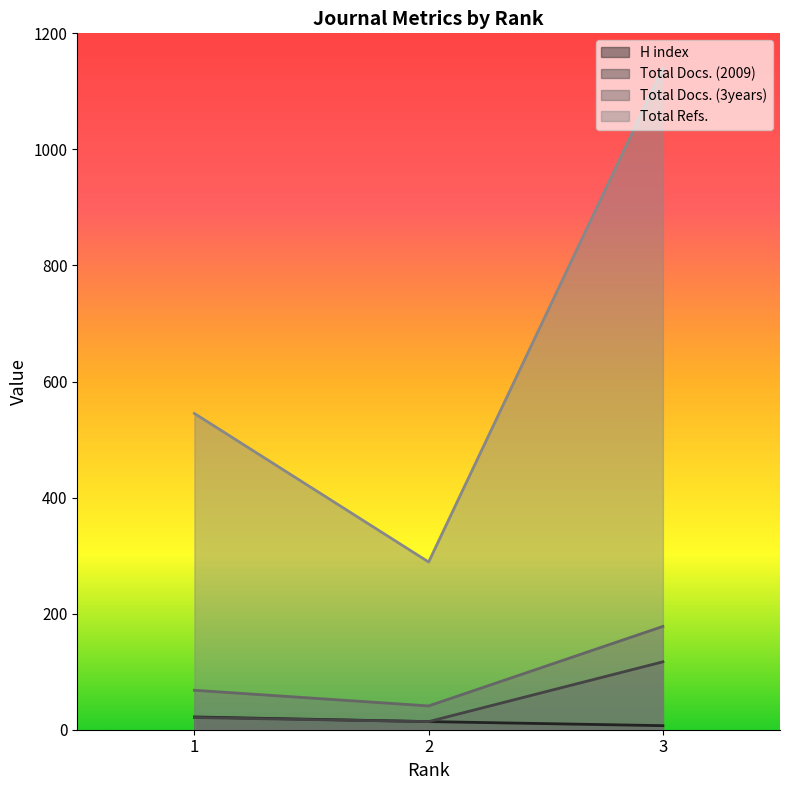

What is the smallest value displayed?

7